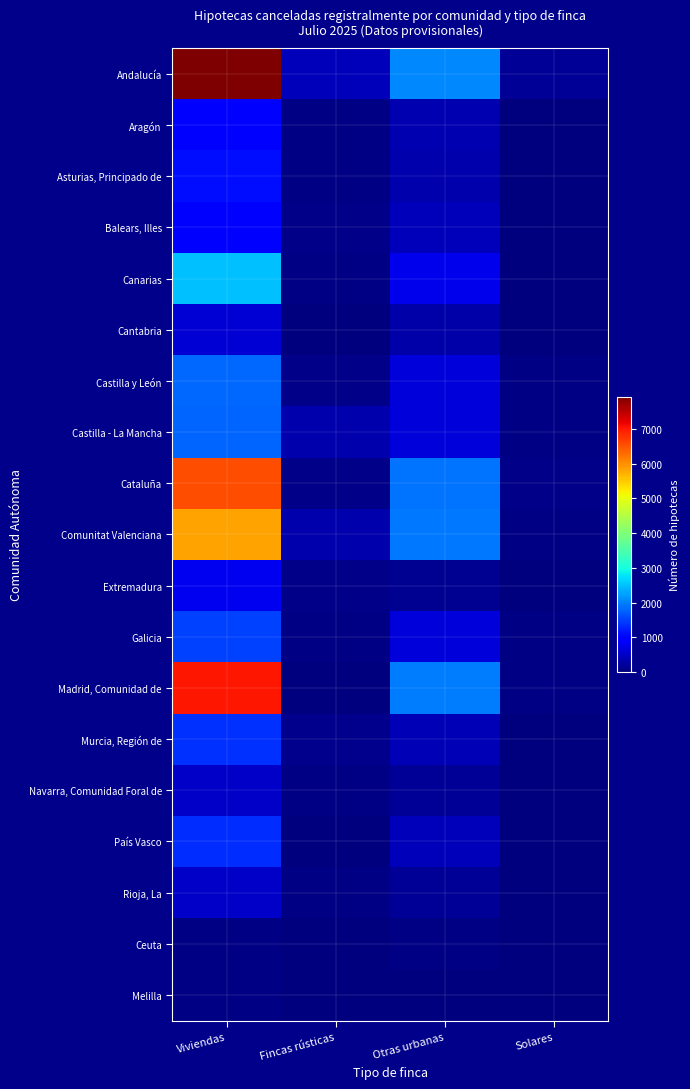

Rank the series at Solares from highest to lowest value.

Andalucía, Cataluña, Madrid, Comunidad de, Comunitat Valenciana, Castilla - La Mancha, Castilla y León, Galicia, Murcia, Región de, Balears, Illes, País Vasco, Extremadura, Canarias, Navarra, Comunidad Foral de, Aragón, Asturias, Principado de, Cantabria, Rioja, La, Ceuta, Melilla